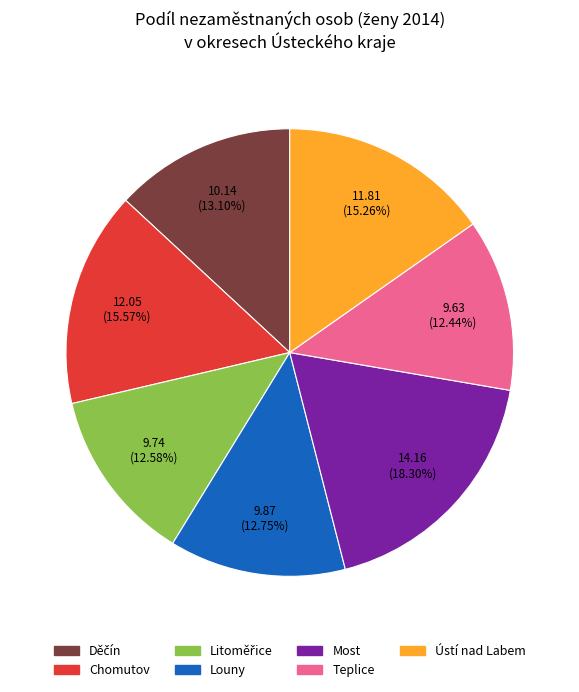

What is the total percentage of Ústí nad Labem and Teplice?

27.7%